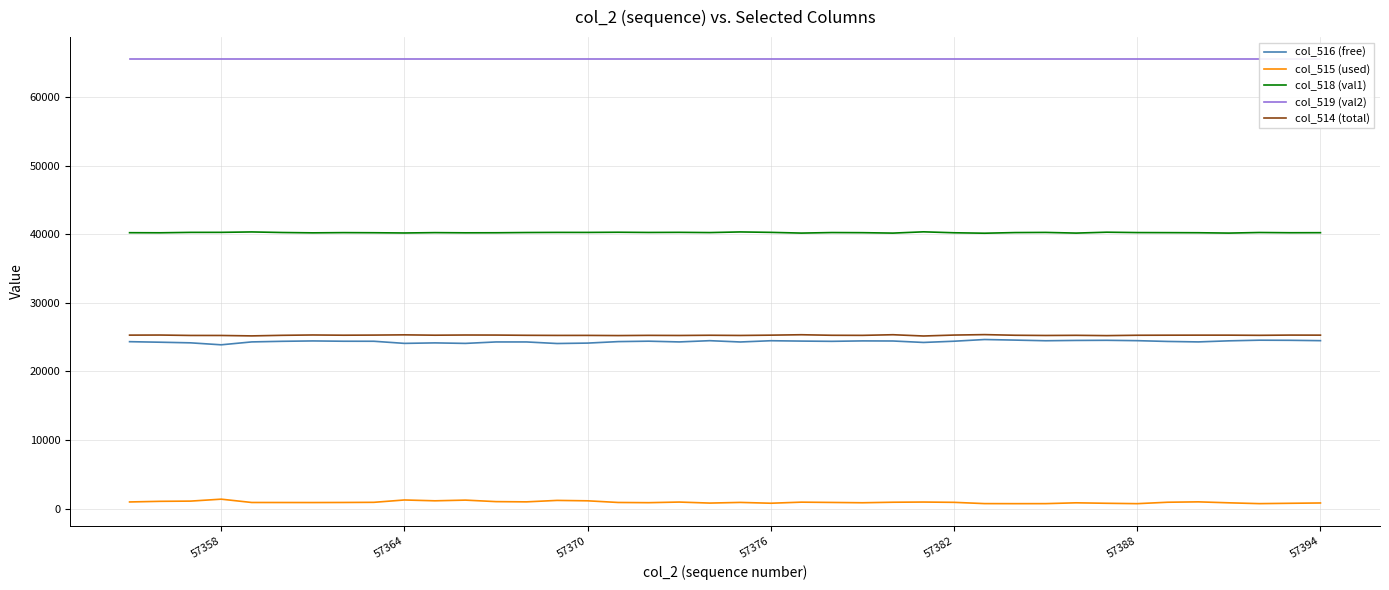

True or false: col_515 (used) has a value of 806 at 57394.

True